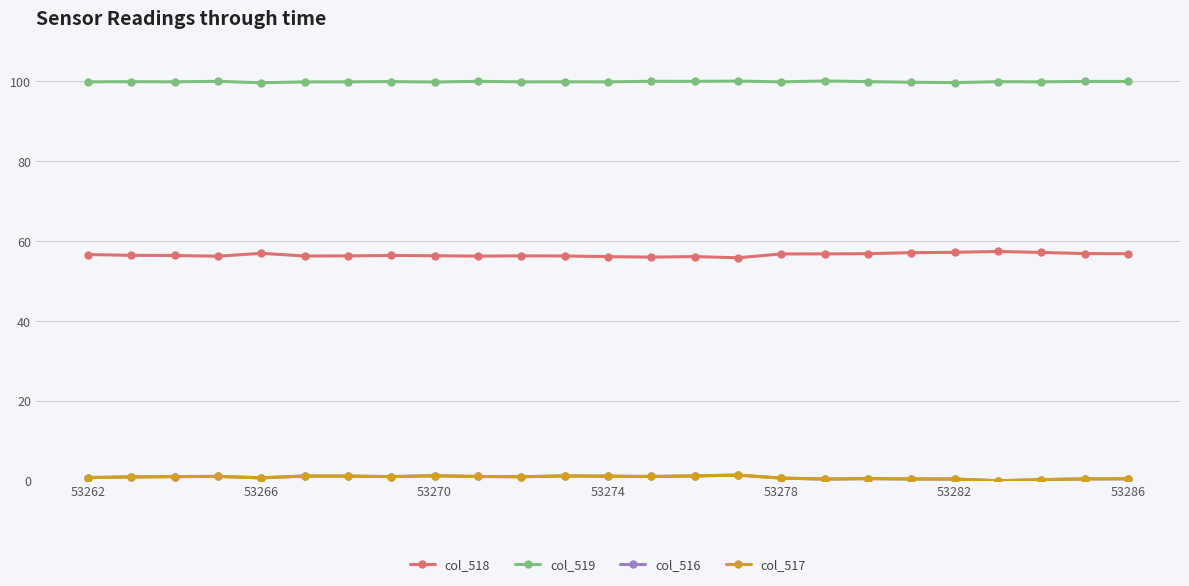

What is the value of the col_519 point at the 14th from the left?

99.9